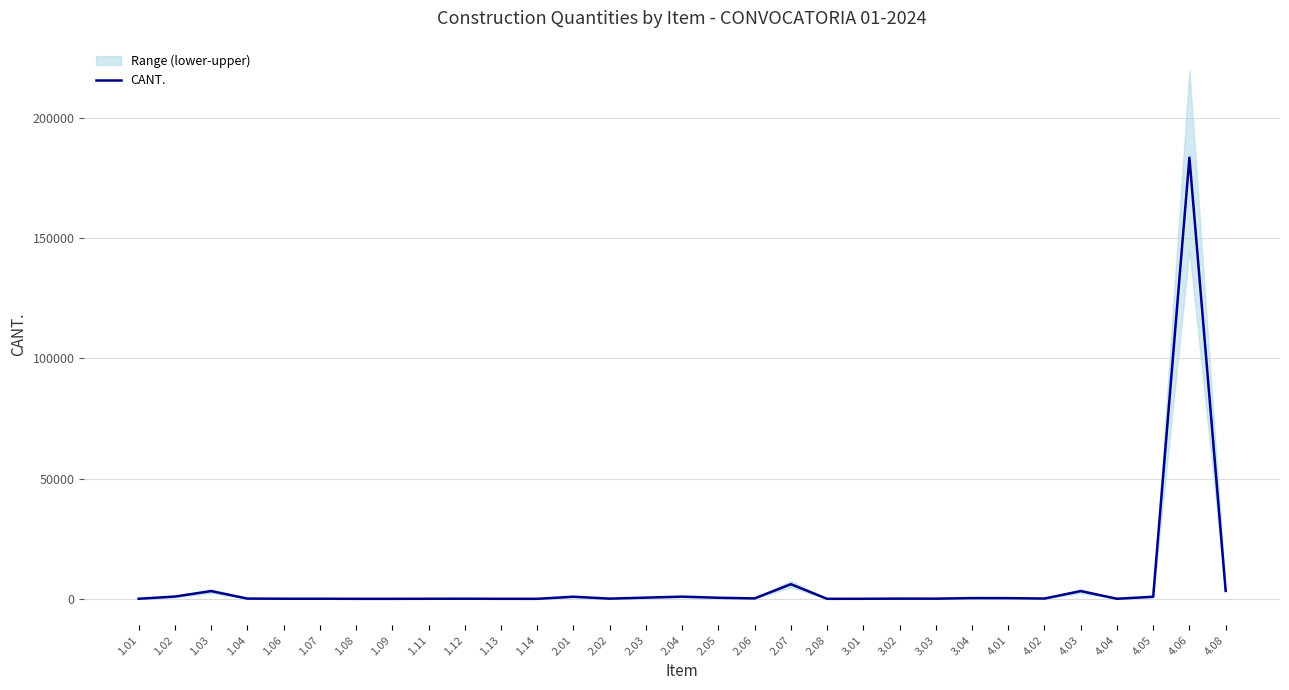

What is the sum of the values at 1.12 and 2.02?

135